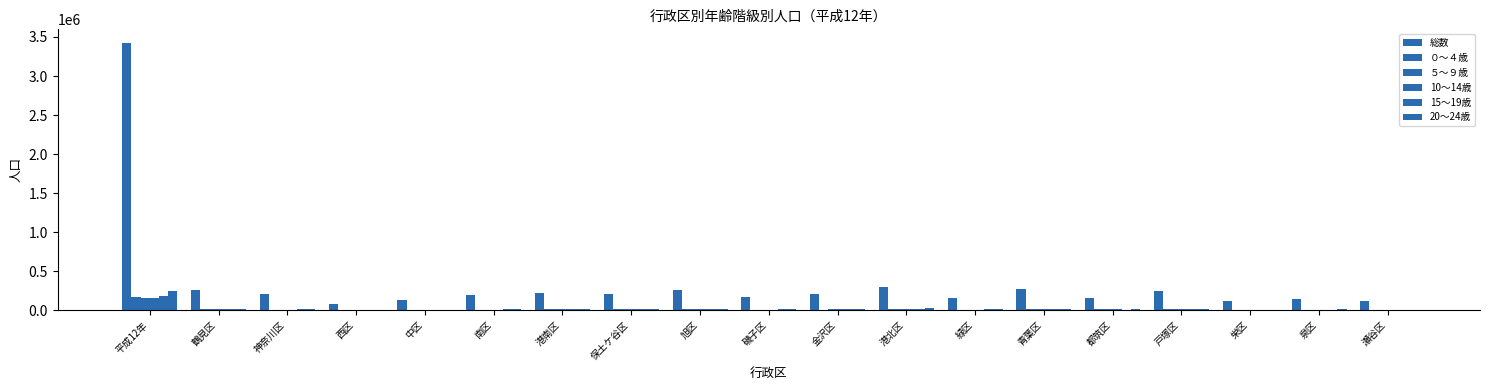

At 南区, list the series in order from largest to smallest.

総数, 20～24歳, 15～19歳, 10～14歳, ０～４歳, ５～９歳